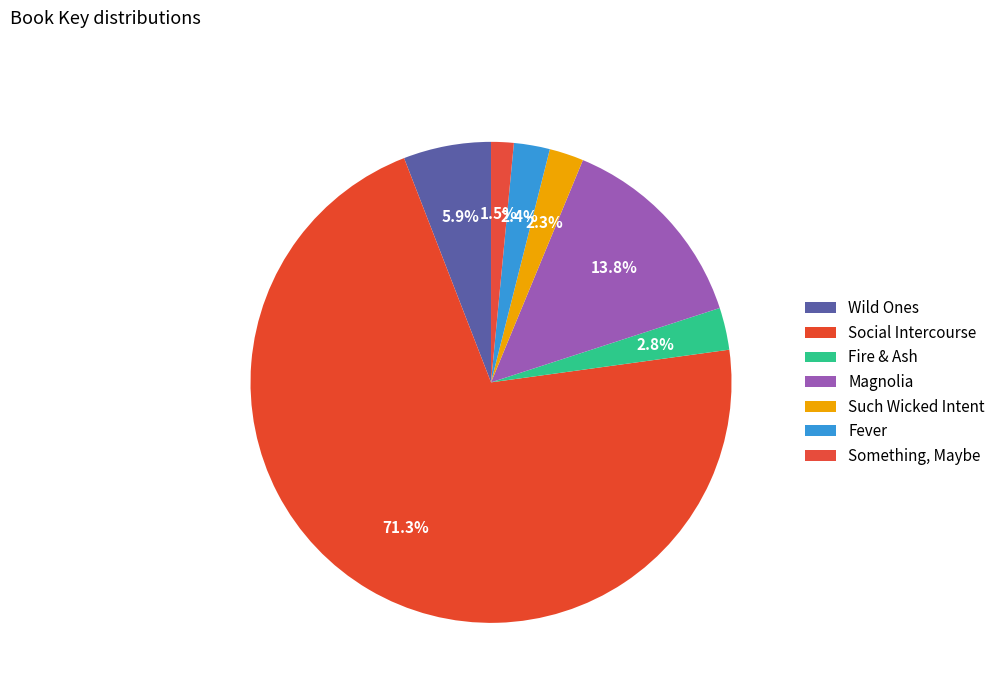

Count the number of slices in the pie.

7